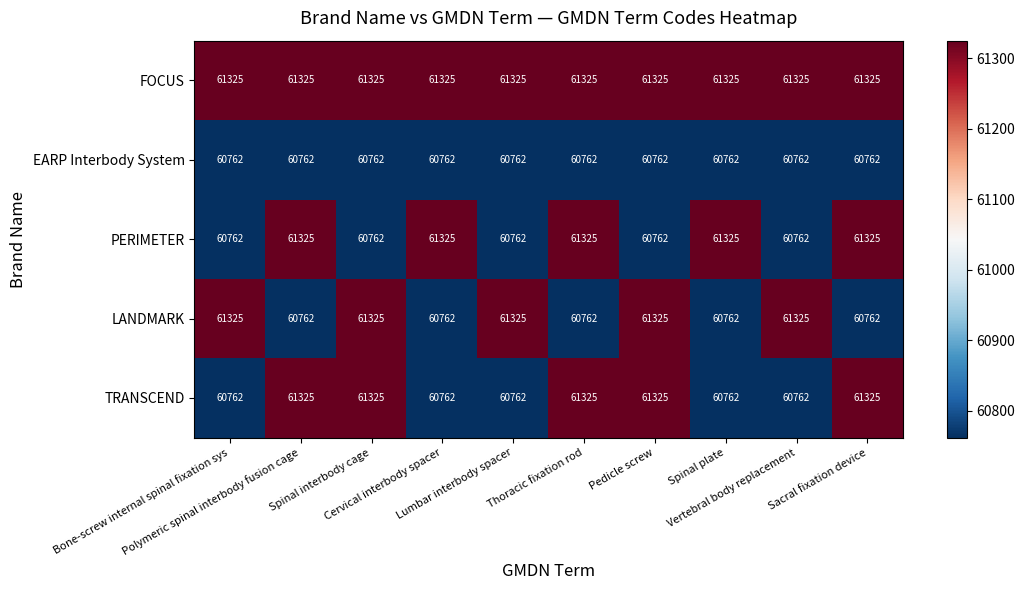

What is the difference between the second highest and minimum values in the LANDMARK series?

563